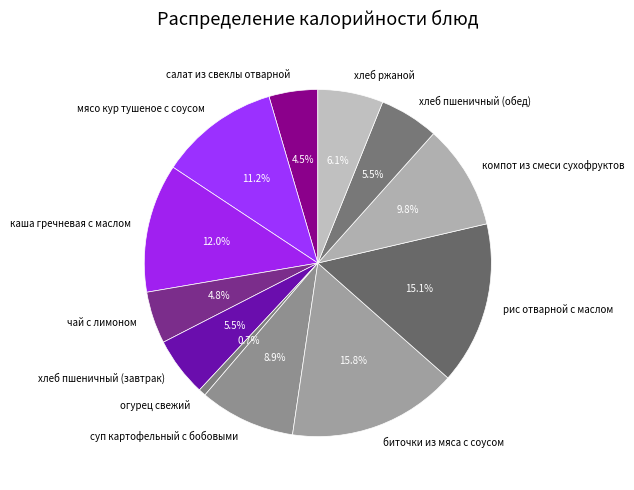

What is the total percentage of каша гречневая с маслом and суп картофельный с бобовыми?

20.9%